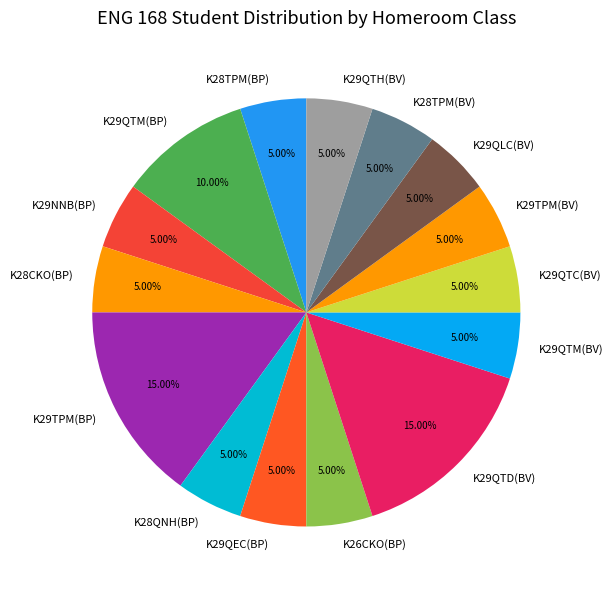

How many segments does this pie chart have?

15